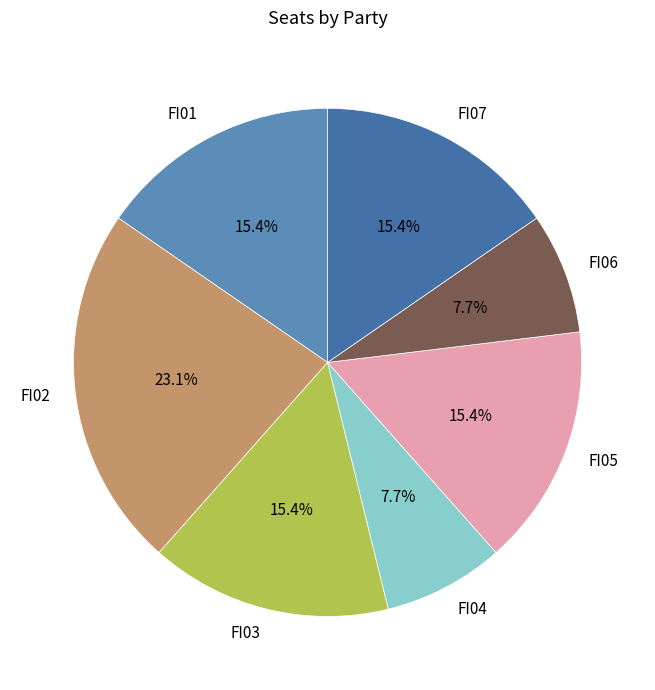

Combined, do FI02 and FI05 account for over 50%?

No